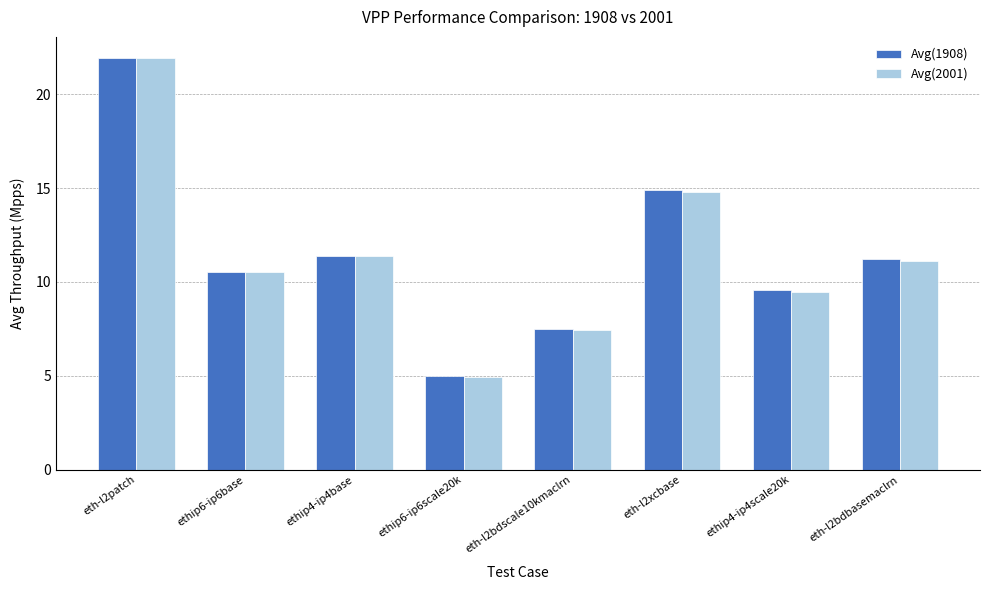

The Avg(2001) series shows 1.7 at ethip6-ip6scale20k. True or false?

False